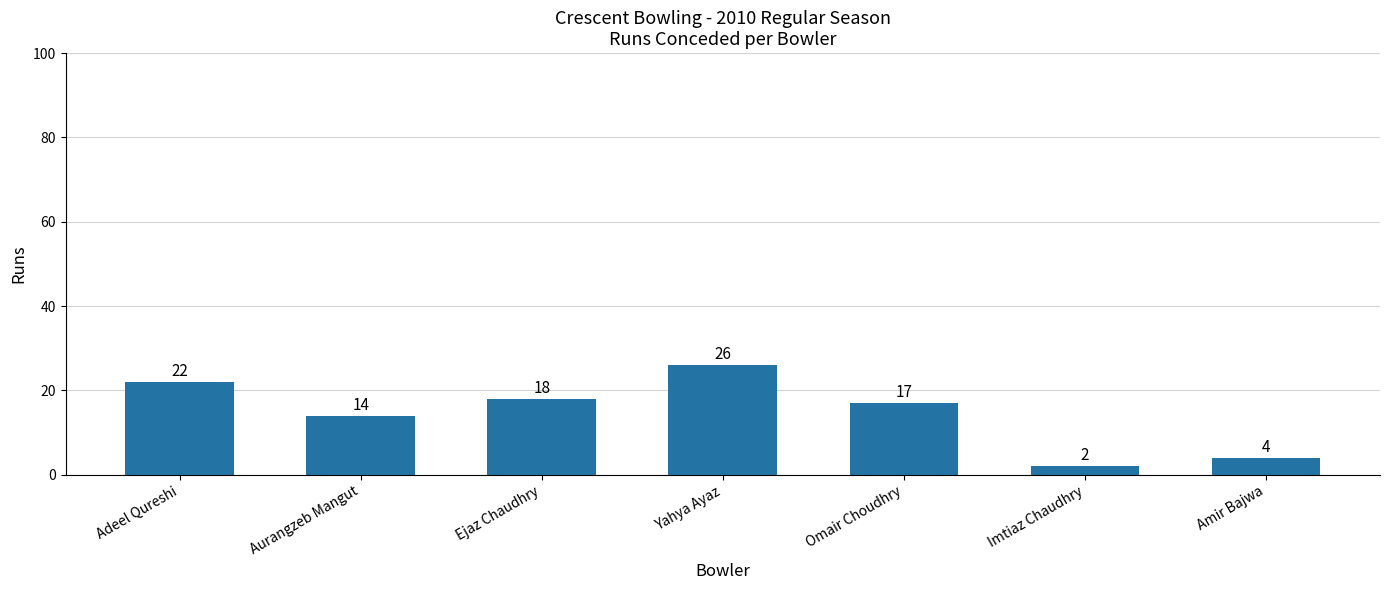

What is the average value?

15